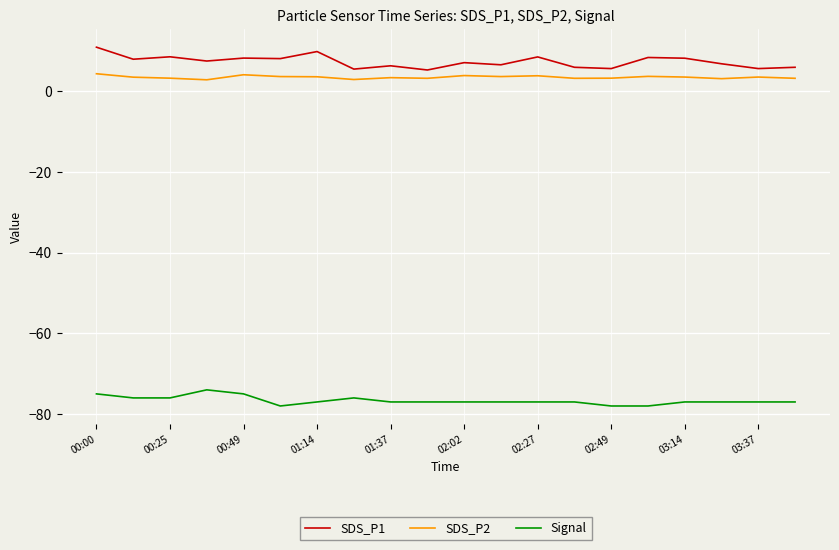

Rank the series by their maximum value, from lowest to highest.

Signal, SDS_P2, SDS_P1